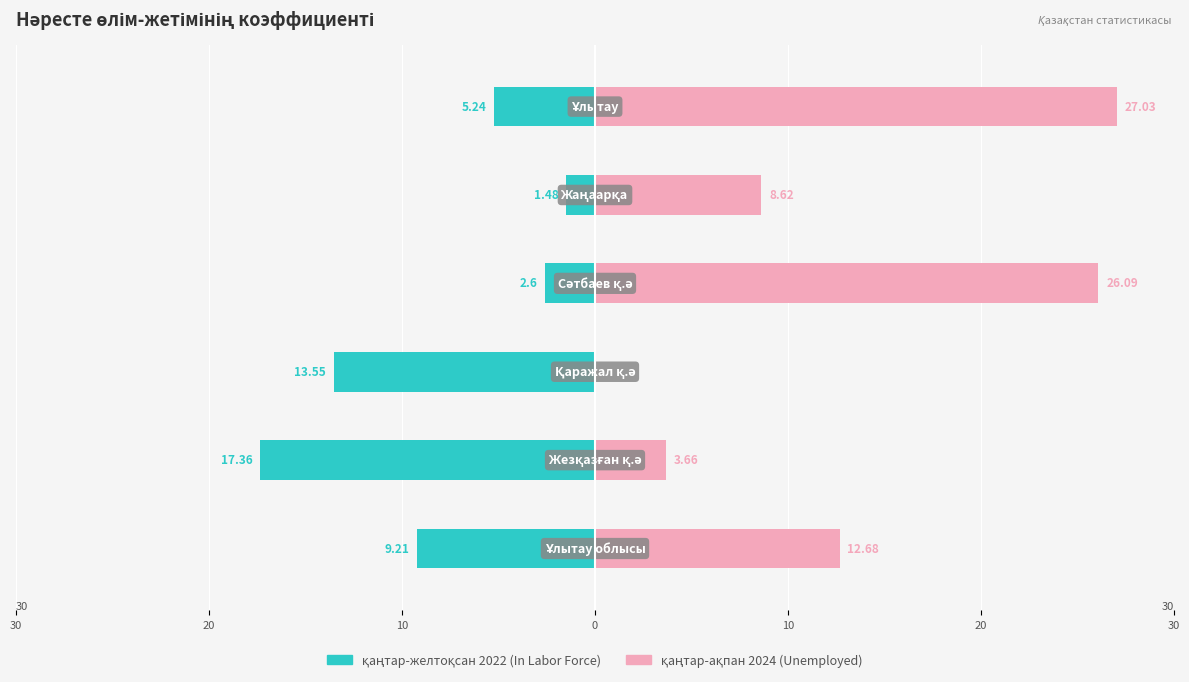

How many positive values does the қаңтар-ақпан 2024 series have?

5